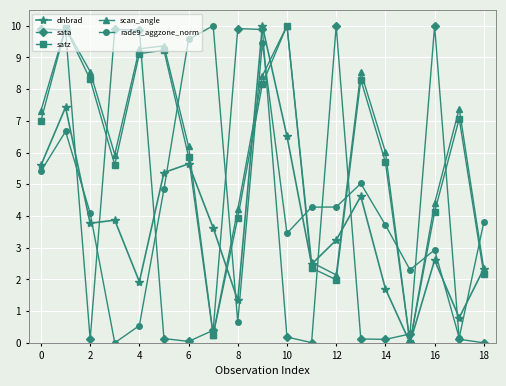

How many times do dnbrad and sata cross each other?

9